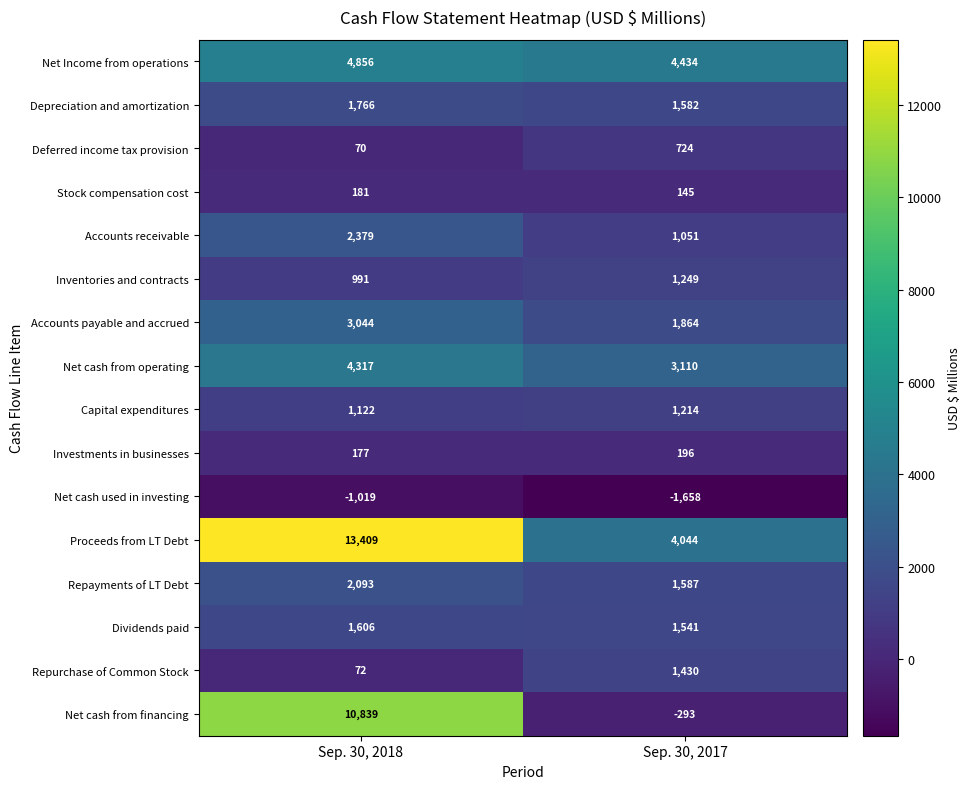

At which category is the sum across all series the highest?

Sep. 30, 2018